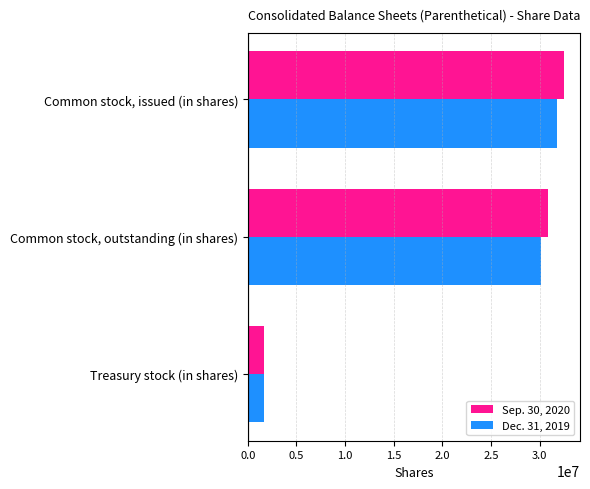

What is the sum of all Dec. 31, 2019 values?

63577792